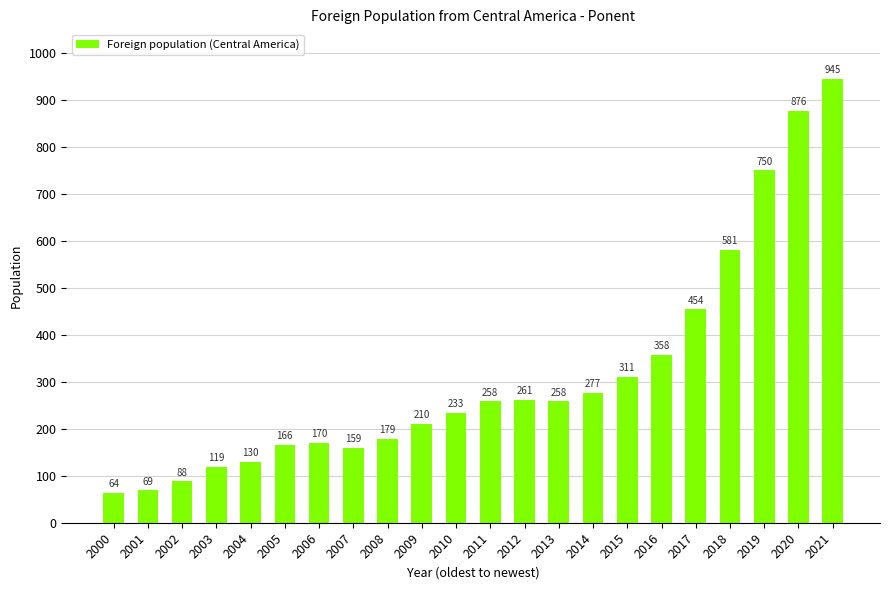

Between 2012 and 2021, which is larger?

2021